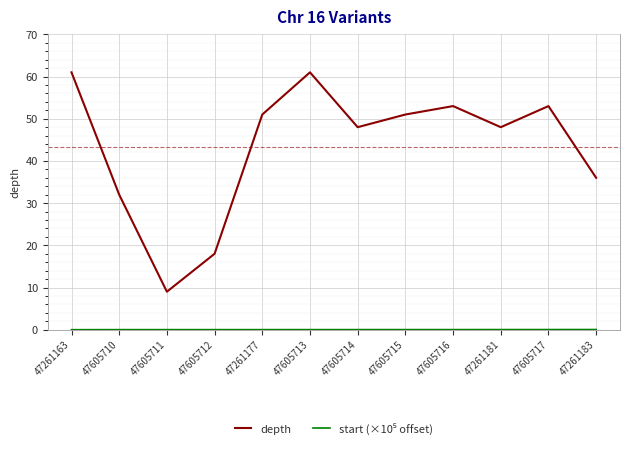

The value of depth at 47261181 is 31.2. True or false?

False